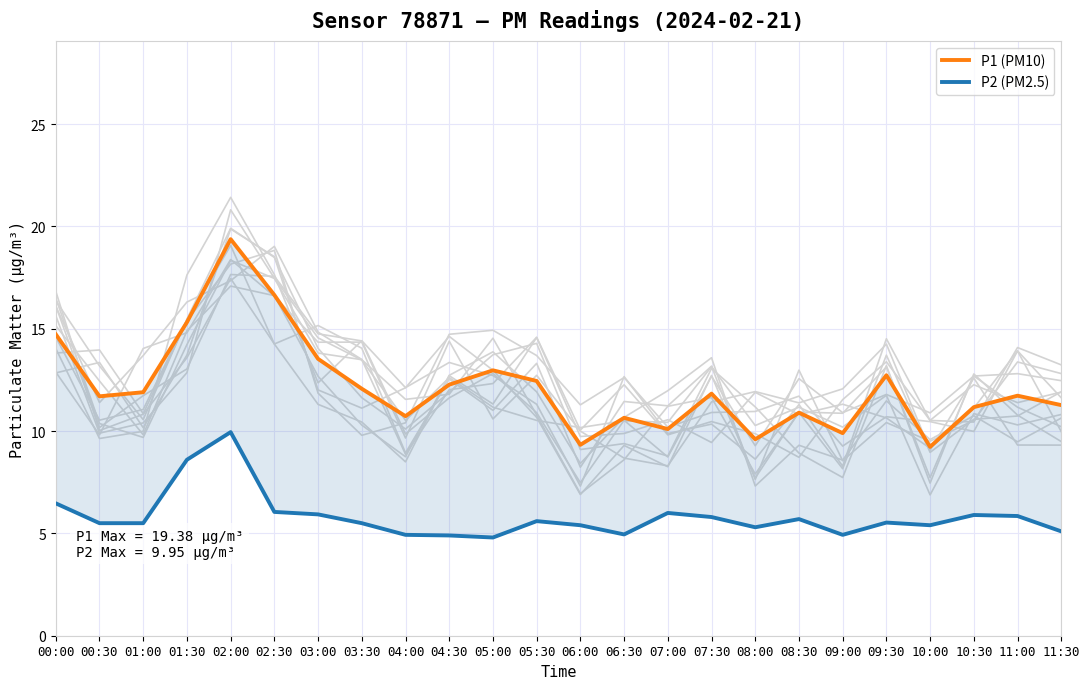

Reading left to right, what are all the values shown in this chart?

background: 16.1	11.4	13.7	16.3	17.4	19.0	14.8	13.5	8.9	12.0	12.3	14.6	10.0	12.3	9.8	10.5	9.9	8.7	11.5	13.4	10.5	10.4	14.1	13.2
P1 (PM10): 14.7	11.7	11.9	15.3	19.4	16.6	13.5	12.1	10.7	12.3	13.0	12.4	9.3	10.7	10.1	11.8	9.6	10.9	9.9	12.7	9.2	11.2	11.7	11.3
P2 (PM2.5): 6.5	5.5	5.5	8.6	9.9	6.0	5.9	5.5	4.9	4.9	4.8	5.6	5.4	5.0	6.0	5.8	5.3	5.7	4.9	5.5	5.4	5.9	5.8	5.1